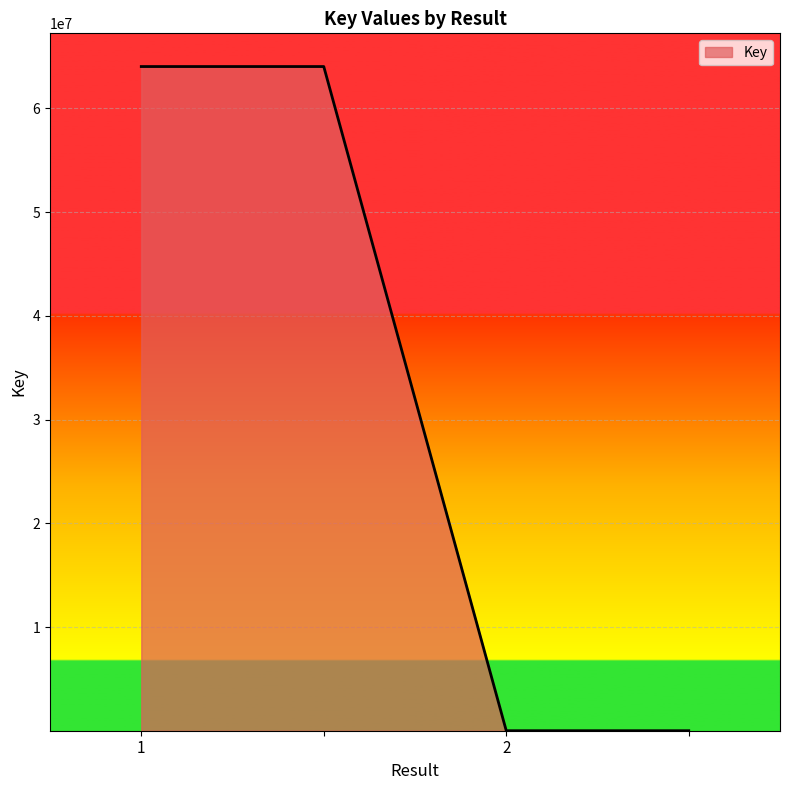

What is the difference between the maximum and minimum values?

64034919